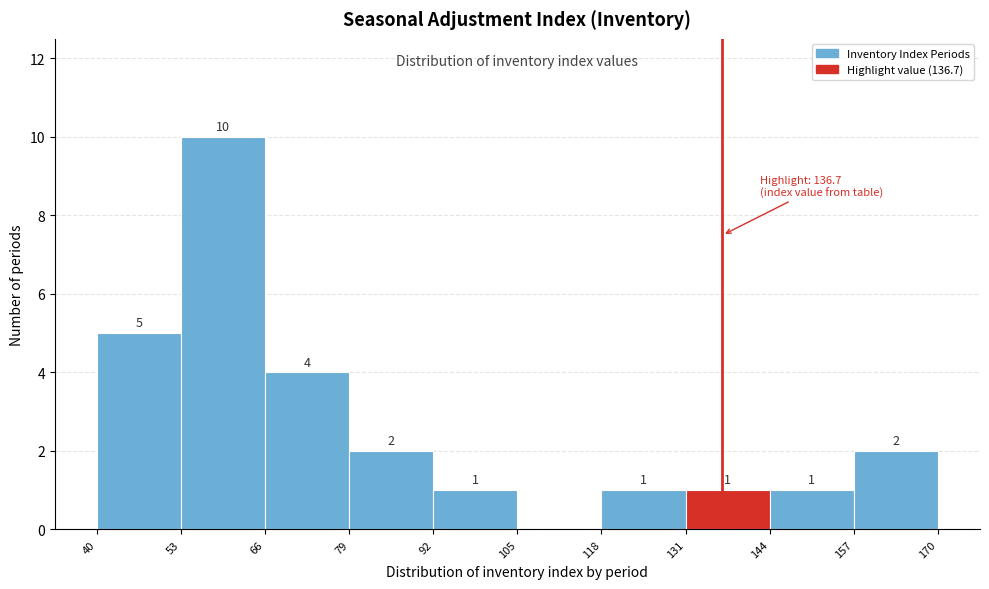

Which range on the x-axis has the tallest bar?

53 to 66